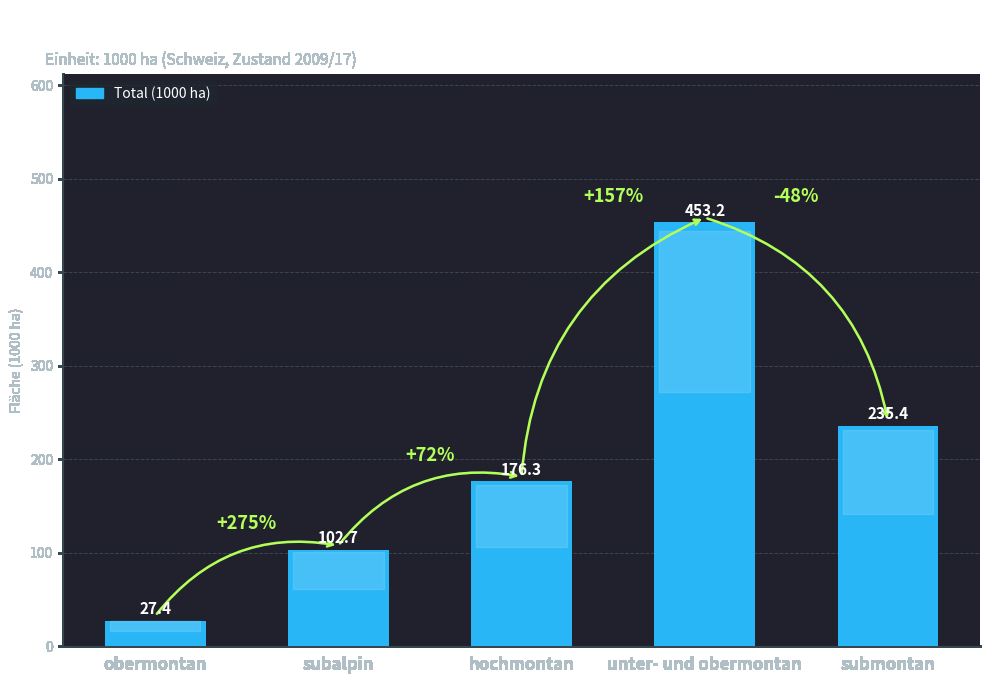

Reading right to left, extract all data points from this chart.

submontan=235.4	unter- und obermontan=453.2	hochmontan=176.3	subalpin=102.7	obermontan=27.4